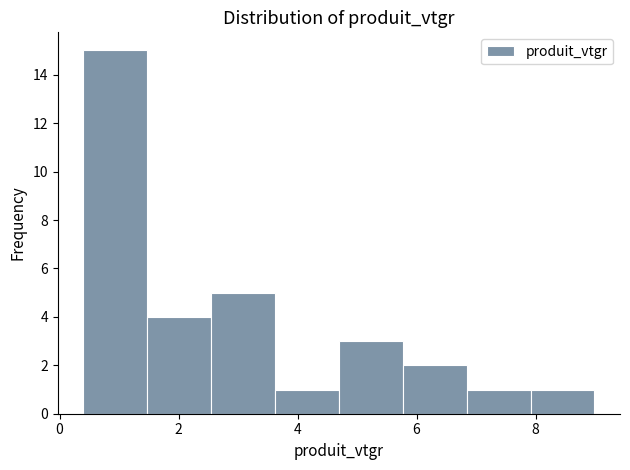

Reading left to right, transcribe this chart: for each bar, give the range it covers on the x-axis and its height. Neither the bar edges nor the heights are printed on the chart, so give them approximately, as read against the axes.

0.4 to 1.4: 15
1.4 to 2.6: 4
2.6 to 3.6: 5
3.6 to 4.6: 1
4.6 to 5.8: 3
5.8 to 6.8: 2
6.8 to 8.0: 1
8.0 to 9.0: 1